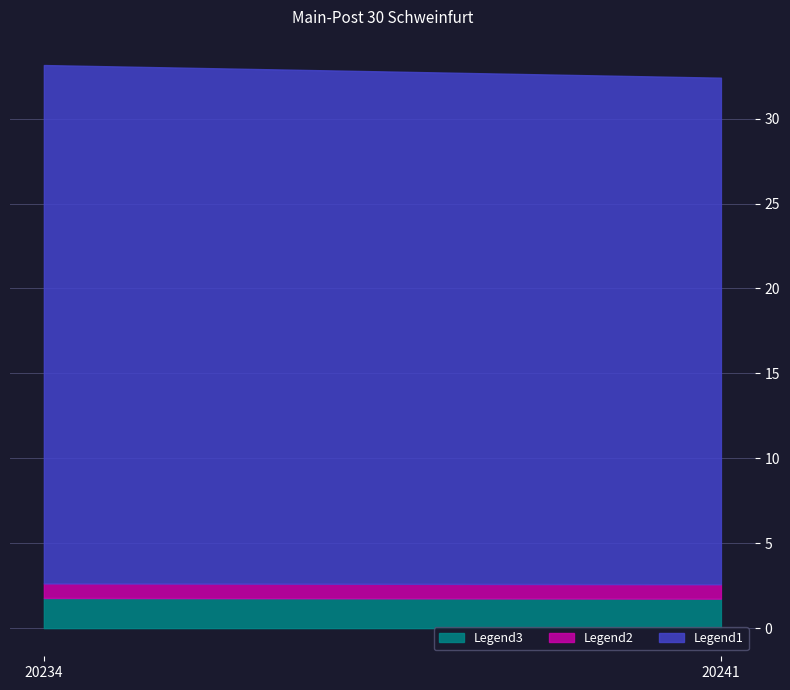

Which category has the highest value across all series?

20234